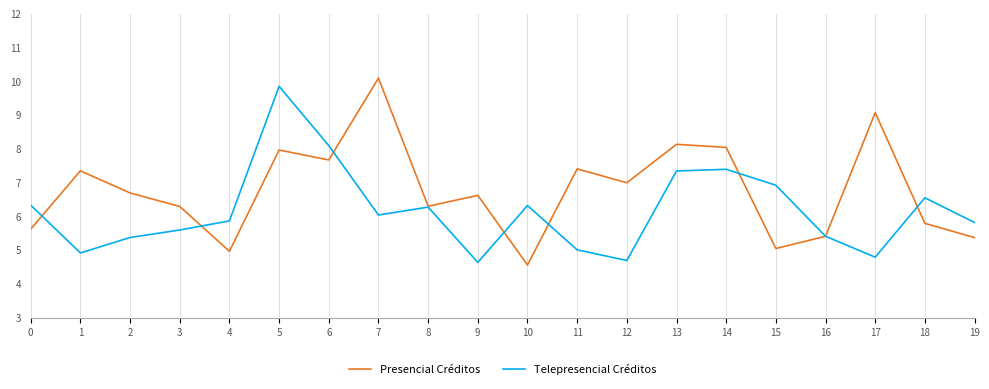

What are all the series names shown in the legend?

Presencial Créditos, Telepresencial Créditos